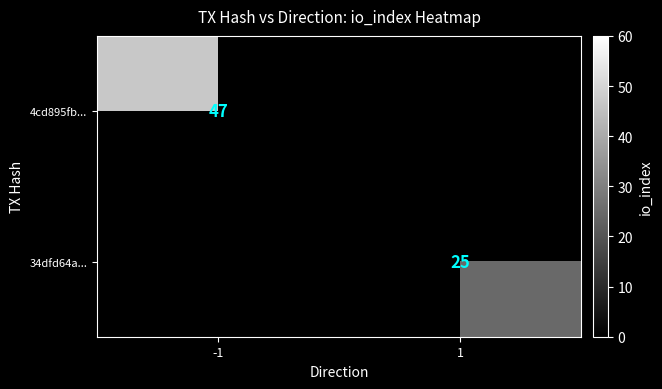

What is the spread (max minus min) of values at -1?

47